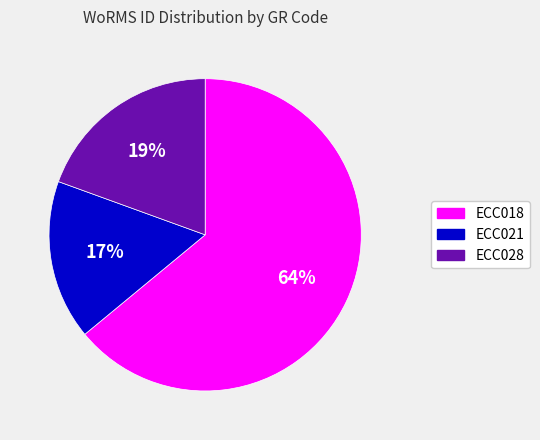

How many slices are in this pie chart?

3